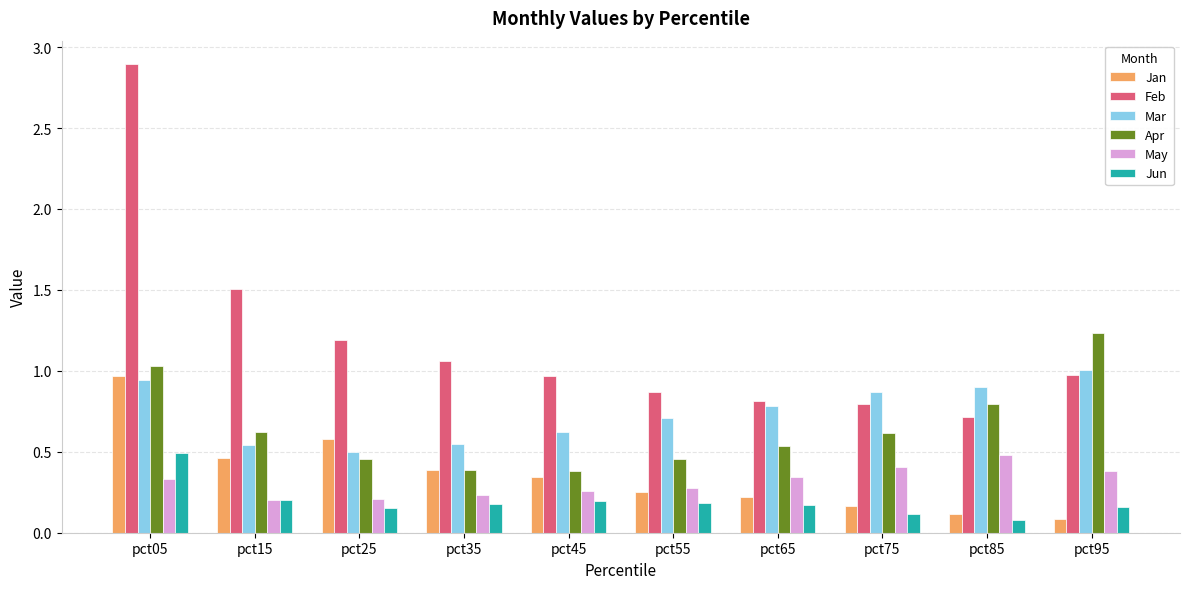

The Feb series shows 1.3 at pct45. True or false?

False